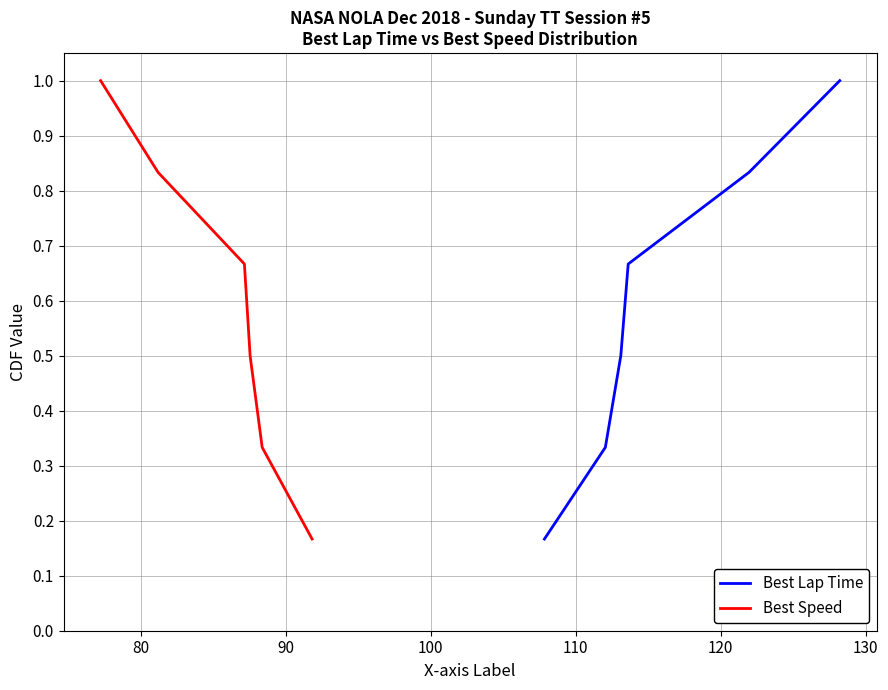

At which category is the sum across all series the highest?

120